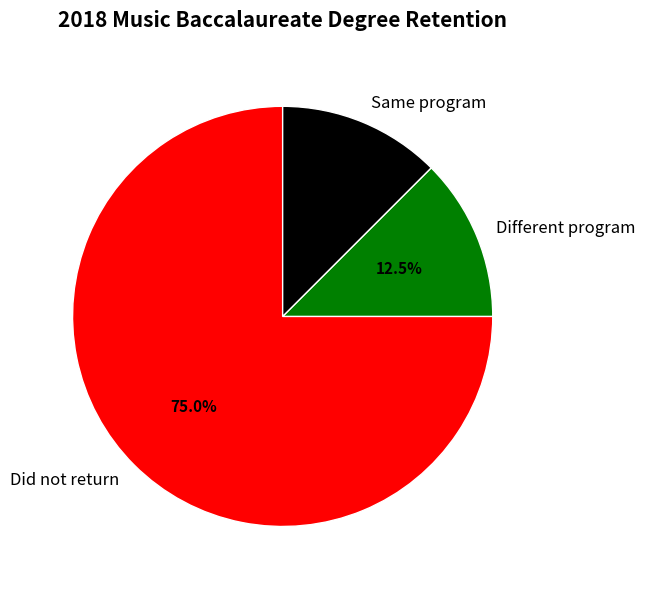

How many slices are in this pie chart?

3